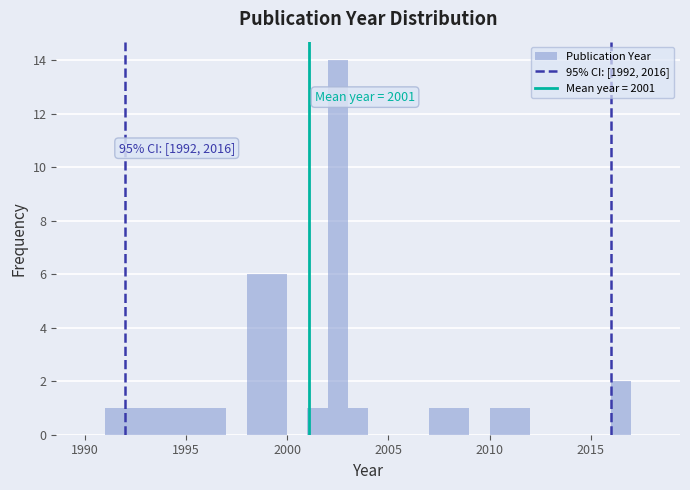

Around what value on the x-axis is the tallest bar? Give the approximate position of its centre, as read against the axis.

2002.5